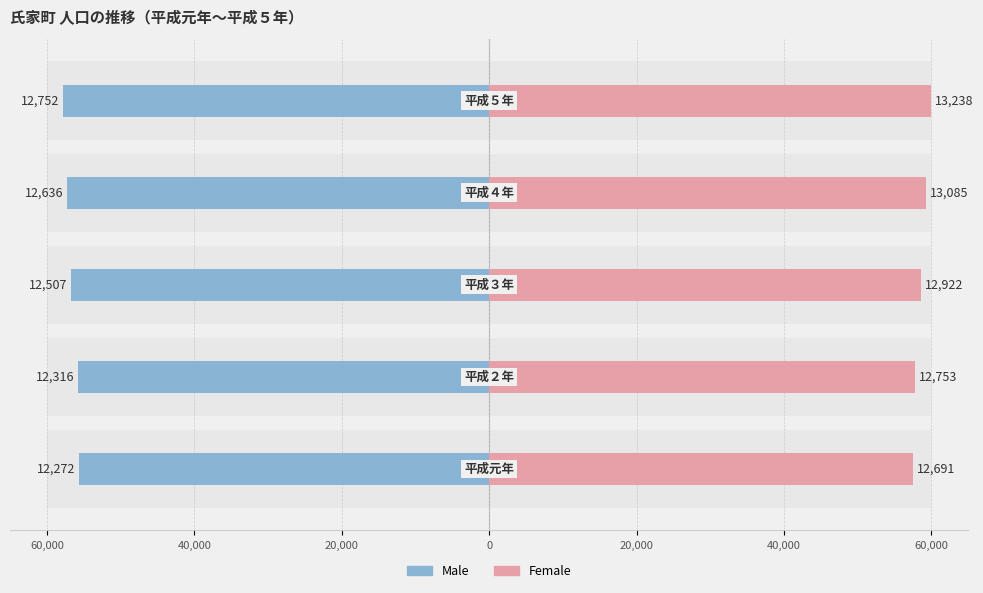

Is it true that Male equals -75.9 at 20,000?

False